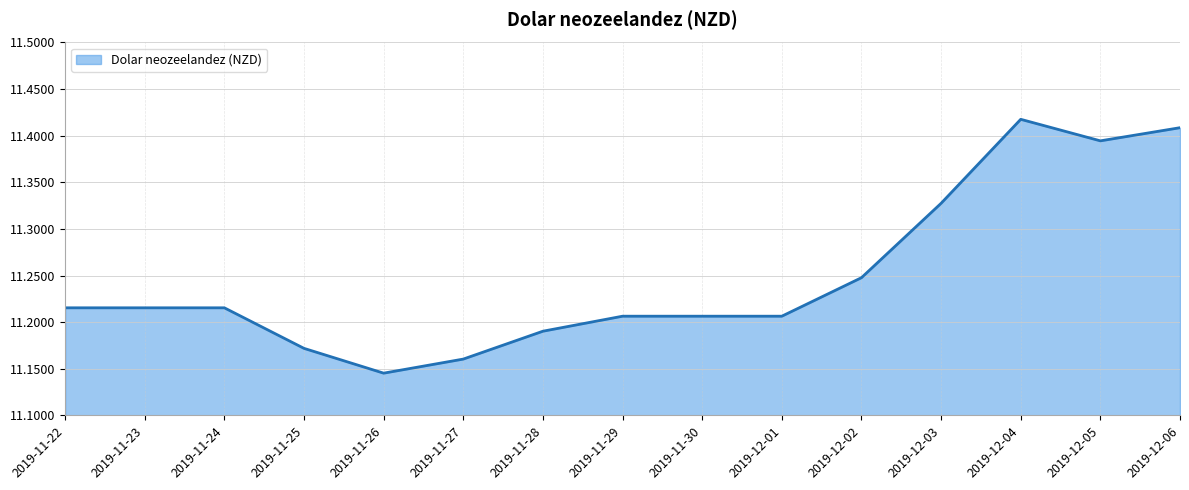

What is the change in value from 2019-12-02 to 2019-12-05?

+0.1